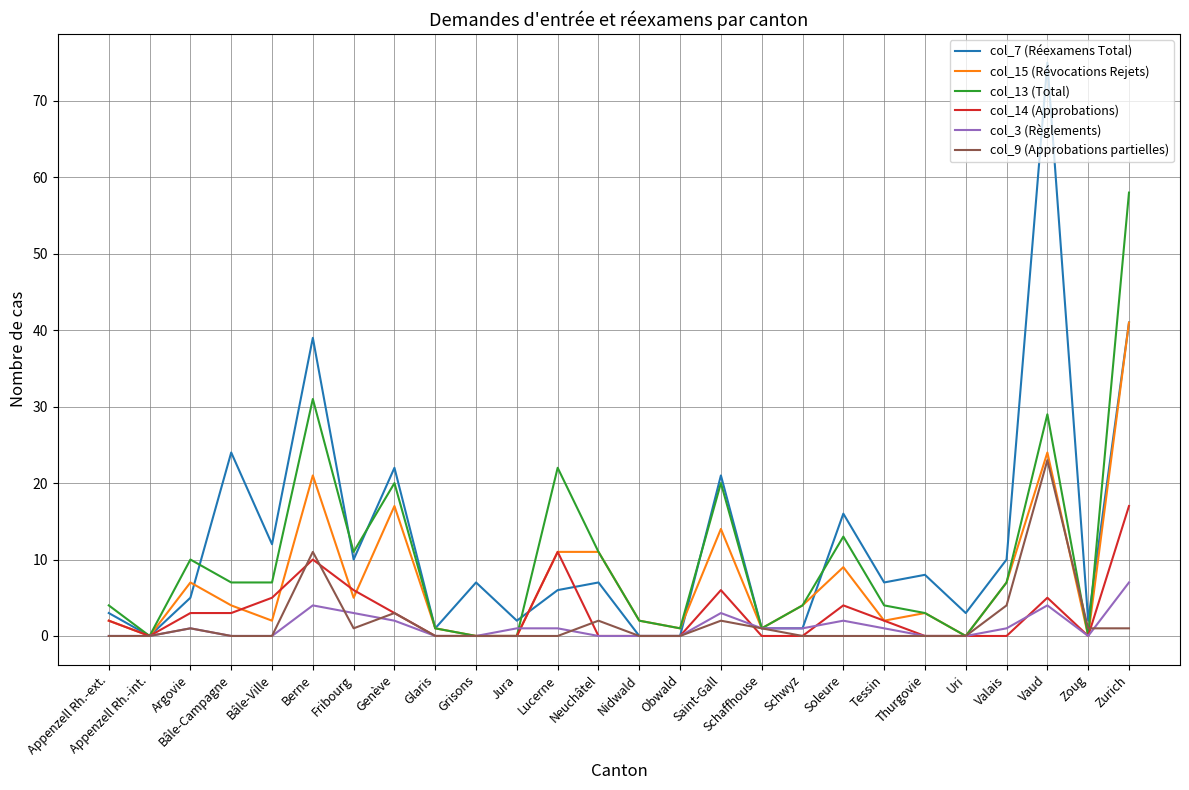

Which series has the widest spread of values?

col_7 (Réexamens Total)